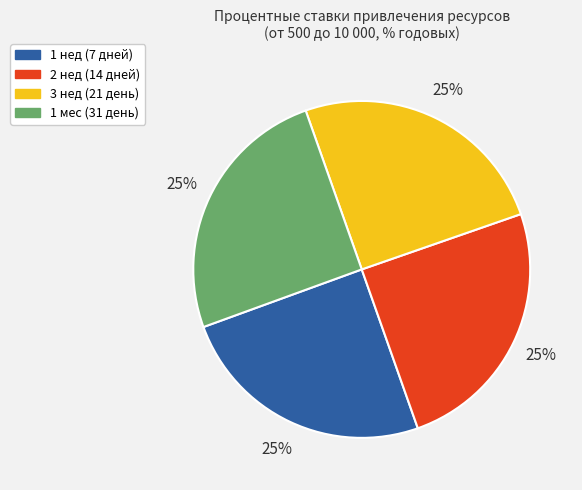

What percentage is the 3 нед slice, to the nearest percent?

25%